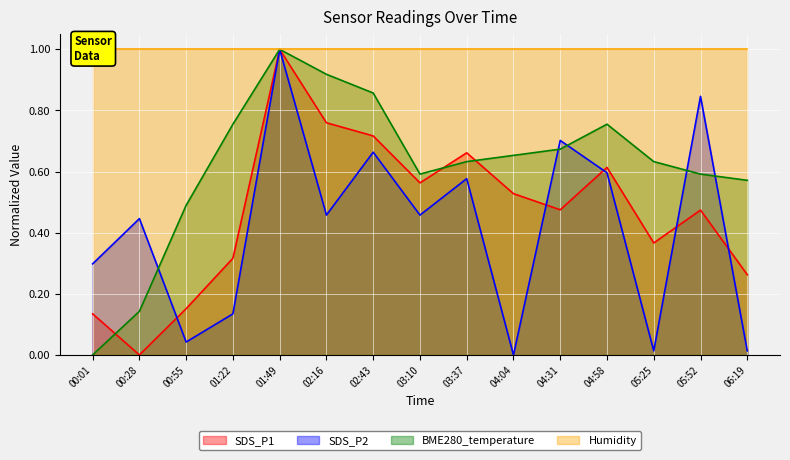

True or false: SDS_P2 has a value of 0.3 at 00:01.

True